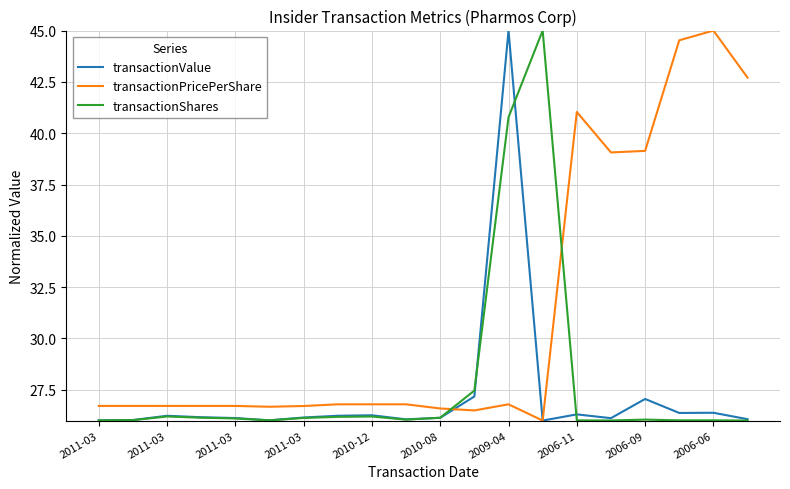

What is the lowest value of the transactionValue series?

26.0